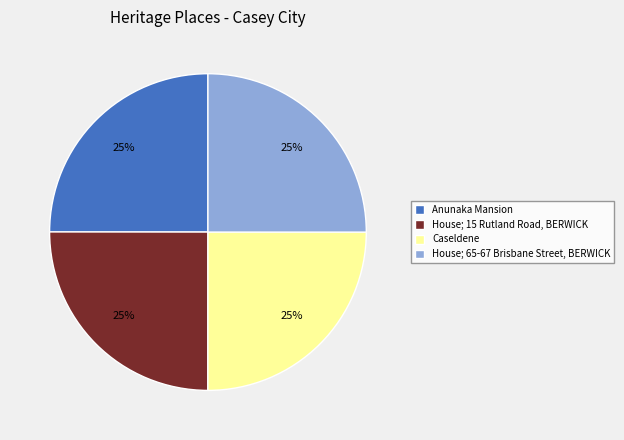

What percentage is the Anunaka Mansion slice, to the nearest percent?

25%